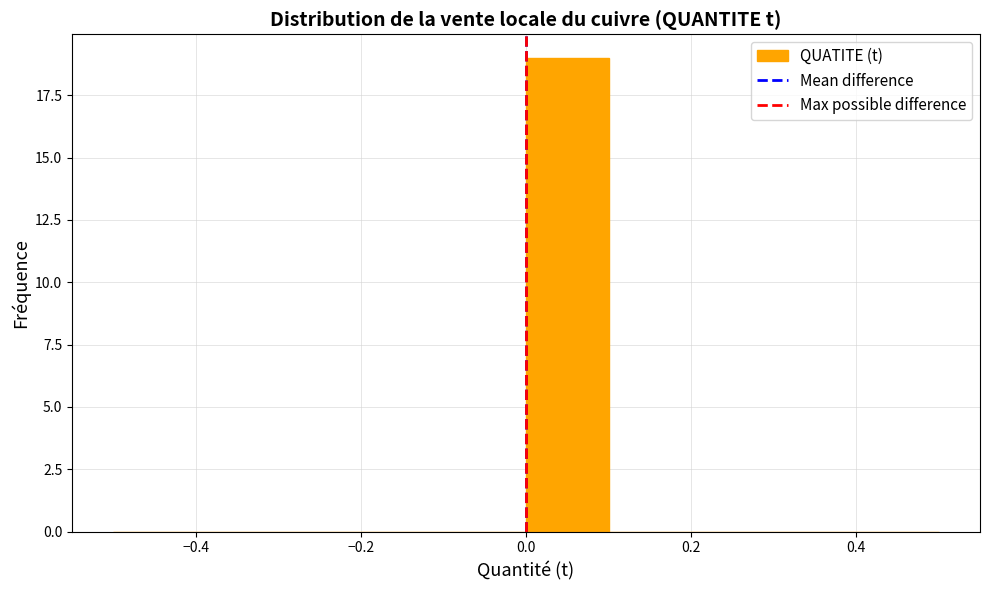

What is the height of the bar covering 0.0 to 0.1 on the x-axis? The values are not printed on the chart, so give them approximately, as read against the axis.

19